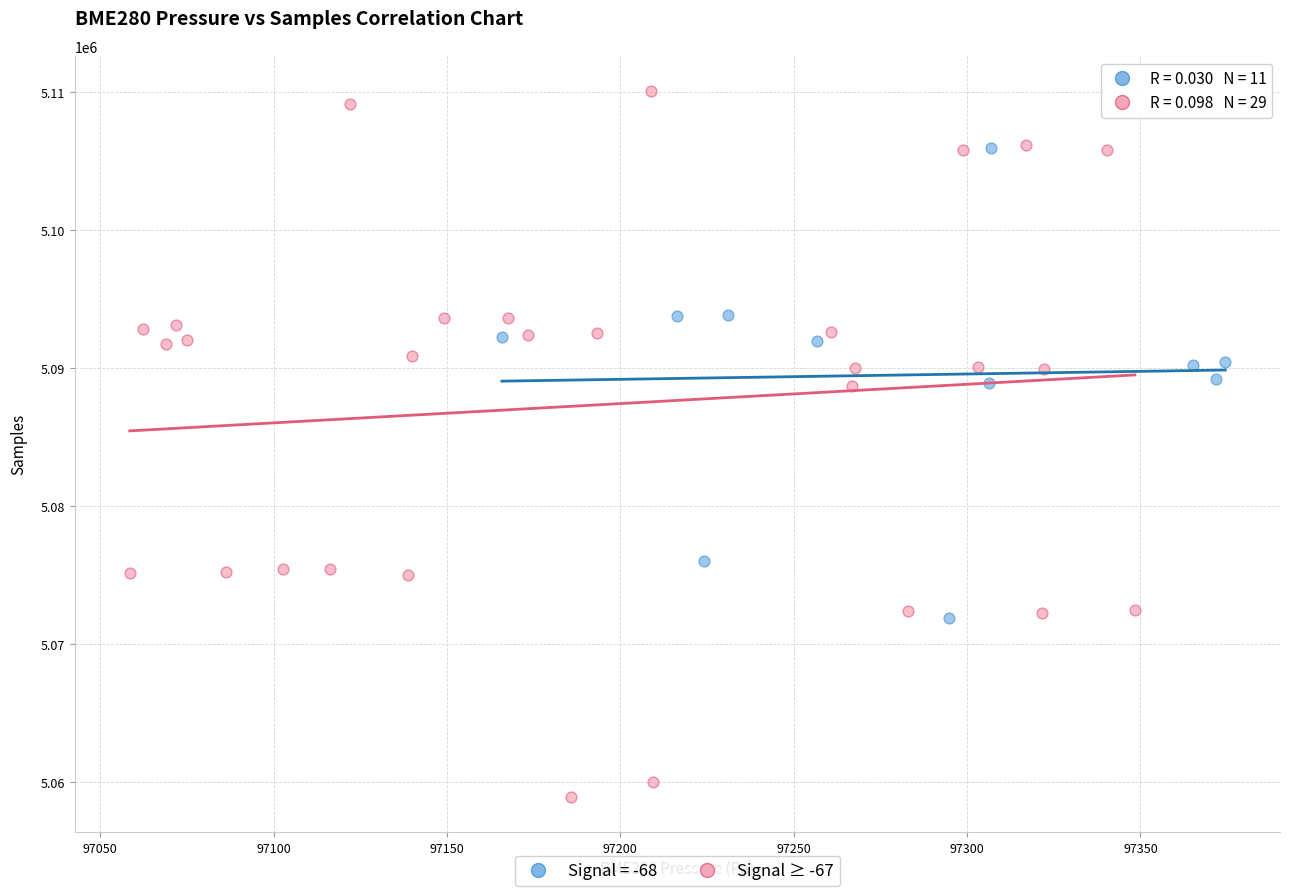

Which series contains the highest Y value?

Signal ≥ -67